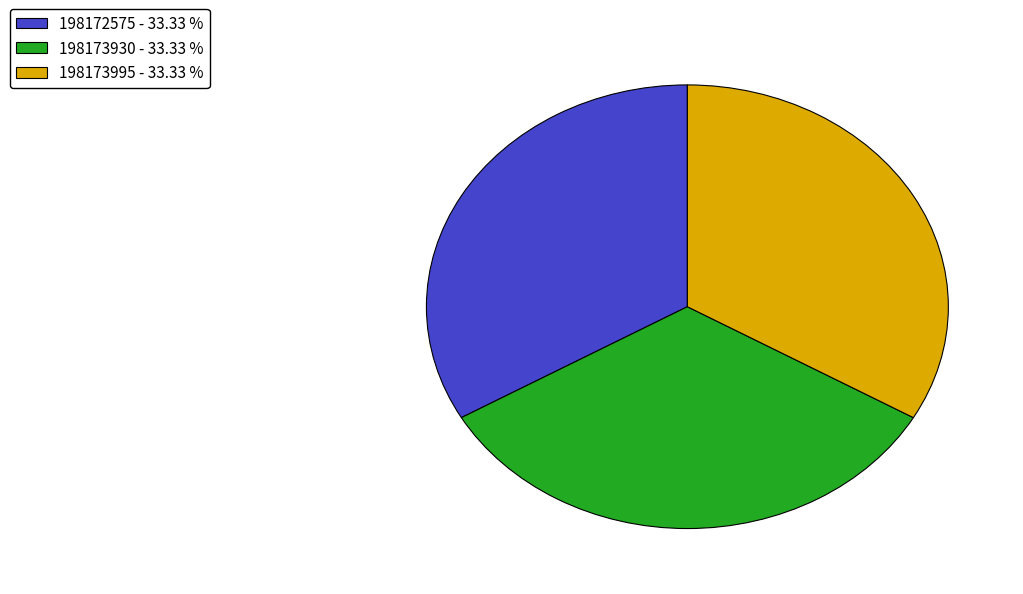

The 198172575 slice represents 42% of the pie. True or false?

False